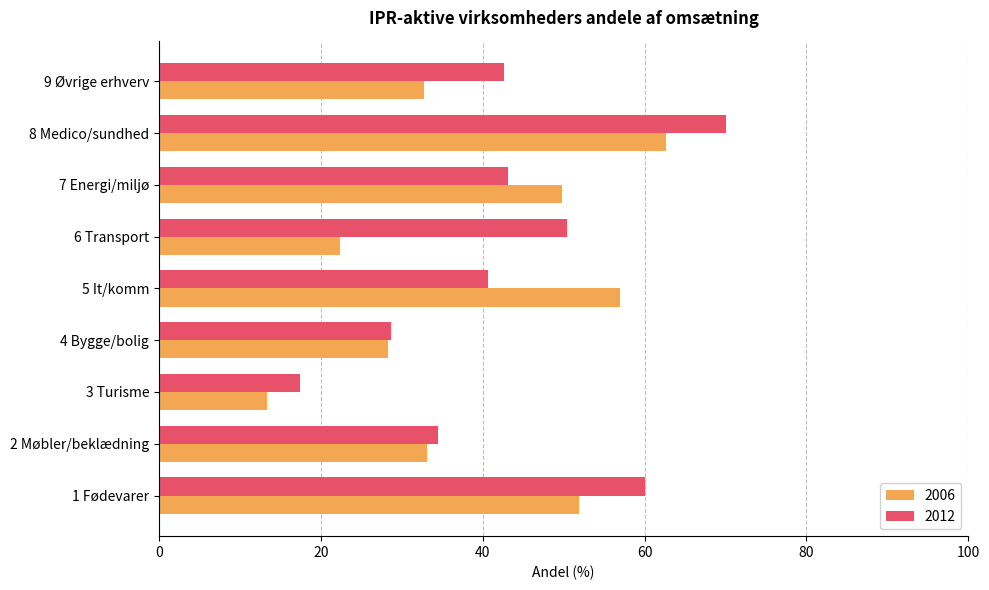

What value does the 2012 series have at 1 Fødevarer?

60.1